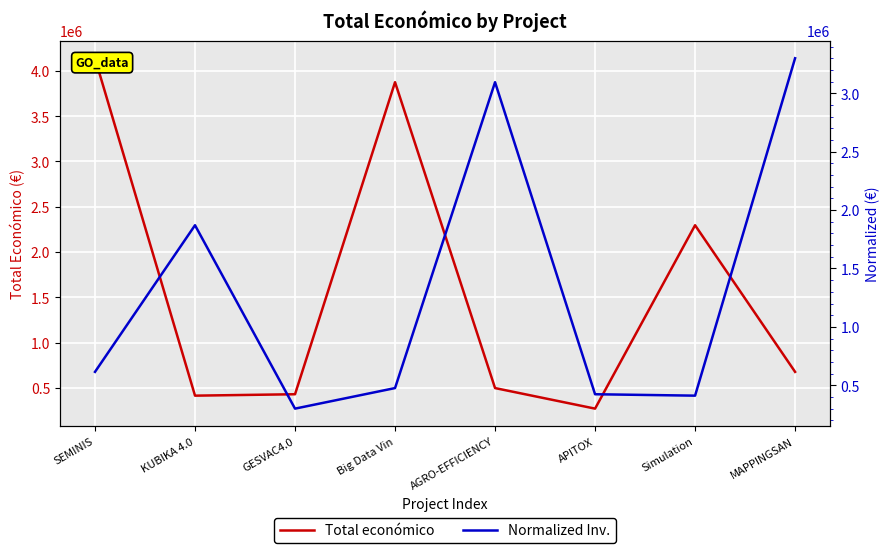

At which category does Normalized Inv. reach its first local valley?

GESVAC4.0